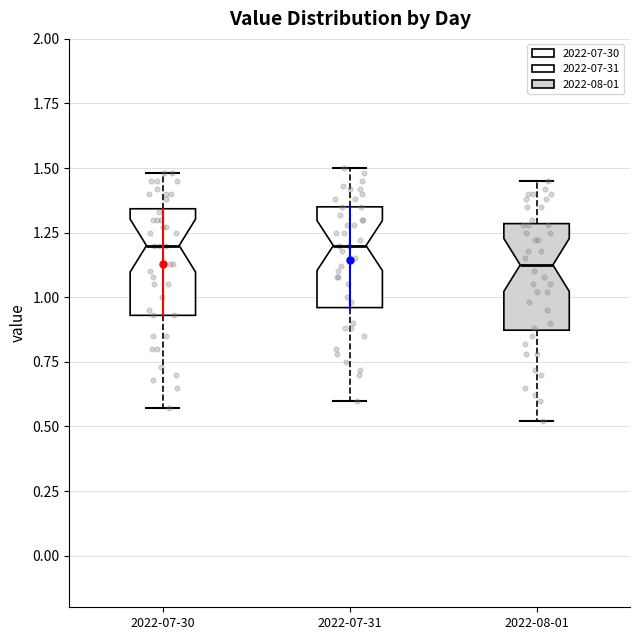

Where does the median line of the box for 2022-08-01 sit on the y-axis? The values are not printed on the chart, so give them approximately, as read against the axis.

1.15